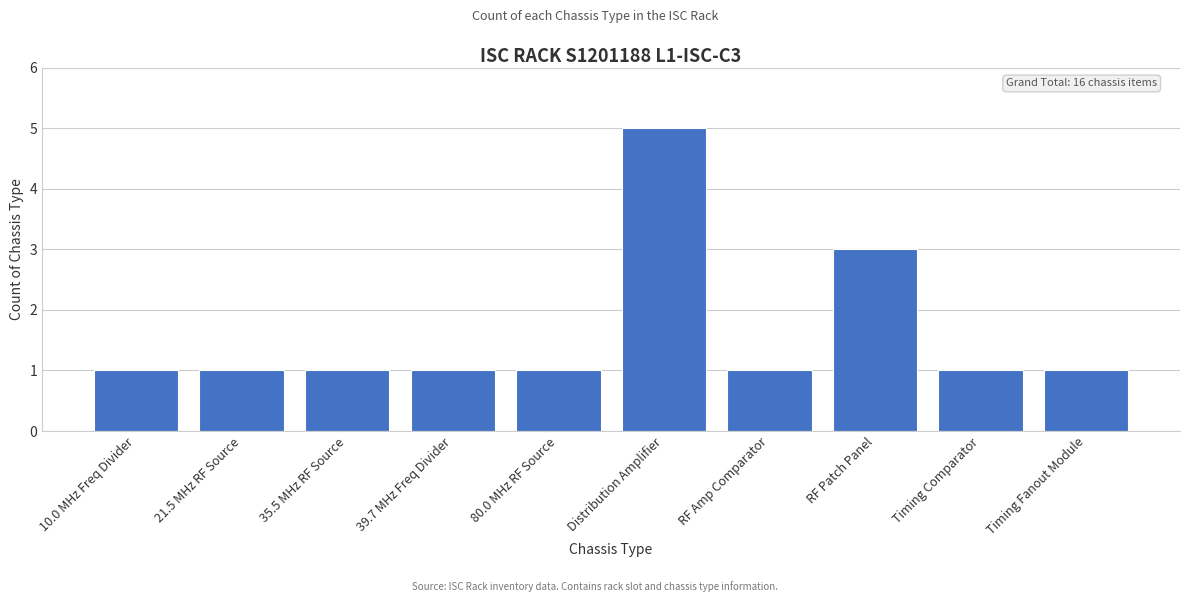

Reading left to right, list all the values displayed in this chart.

10.0 MHz Freq Divider=1	21.5 MHz RF Source=1	35.5 MHz RF Source=1	39.7 MHz Freq Divider=1	80.0 MHz RF Source=1	Distribution Amplifier=5	RF Amp Comparator=1	RF Patch Panel=3	Timing Comparator=1	Timing Fanout Module=1